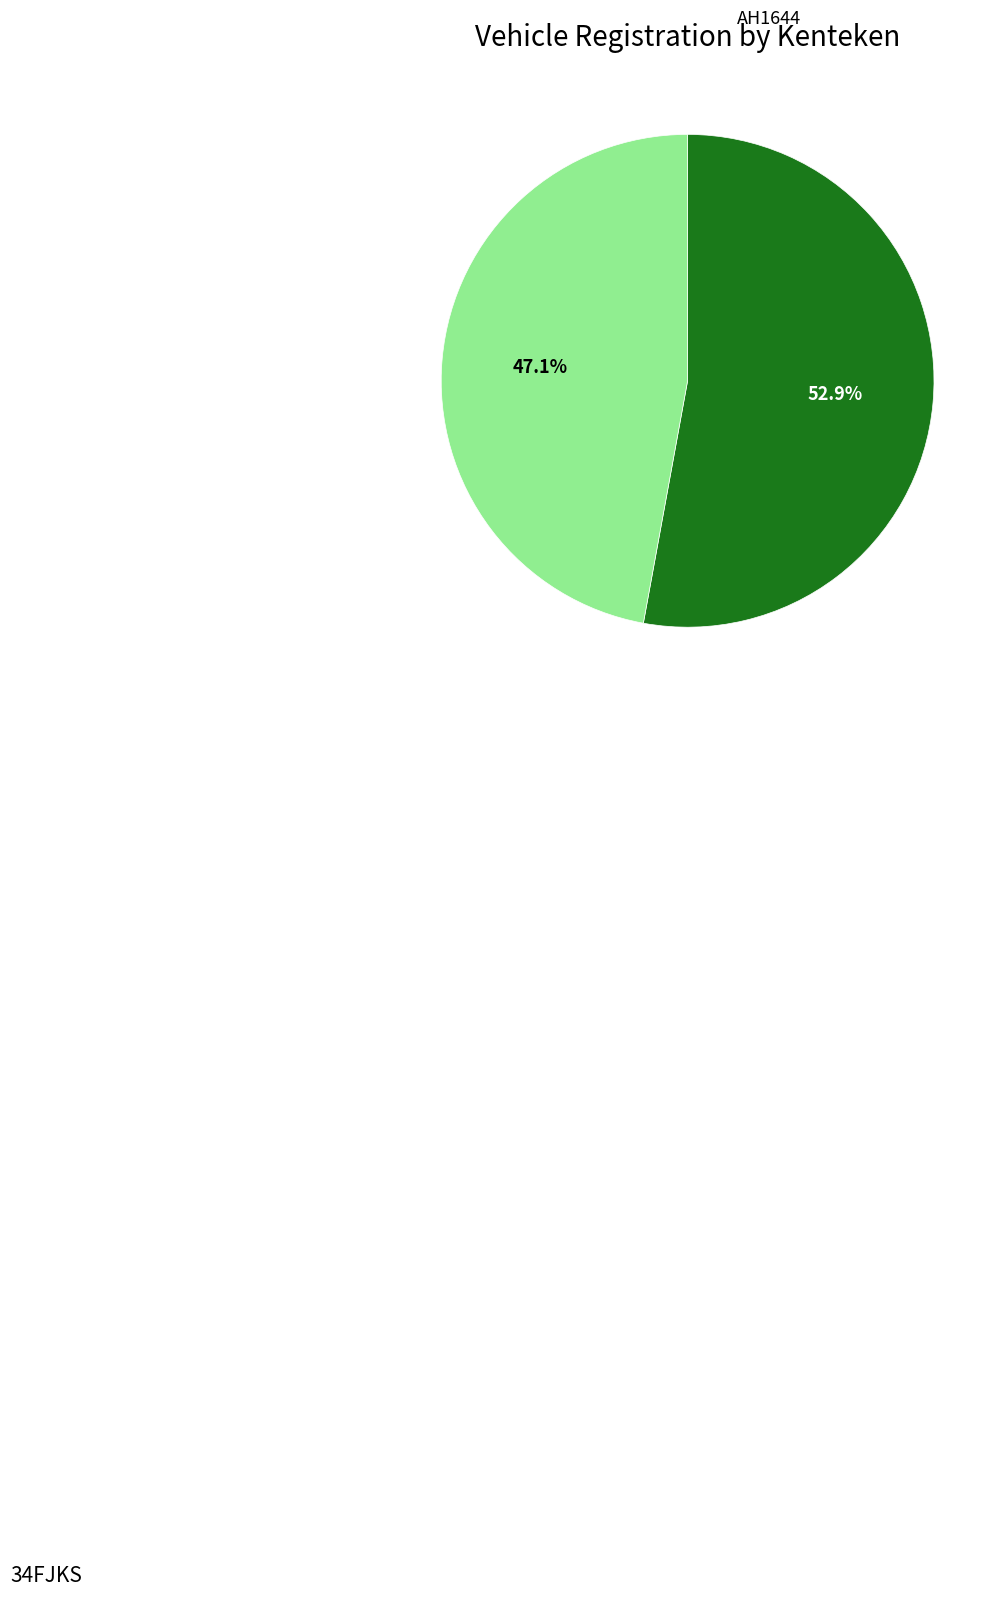

Is there any slice that represents more than half of the pie?

Yes